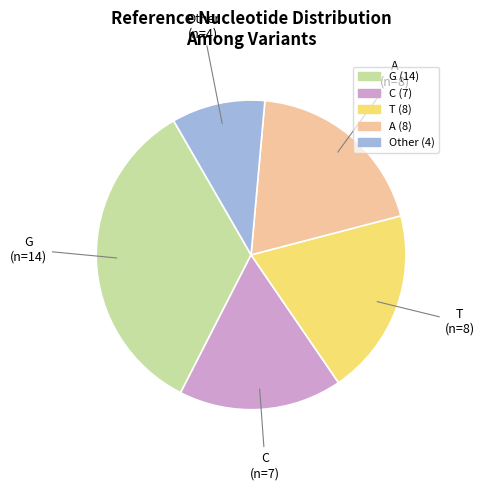

Is there any slice that represents more than half of the pie?

No